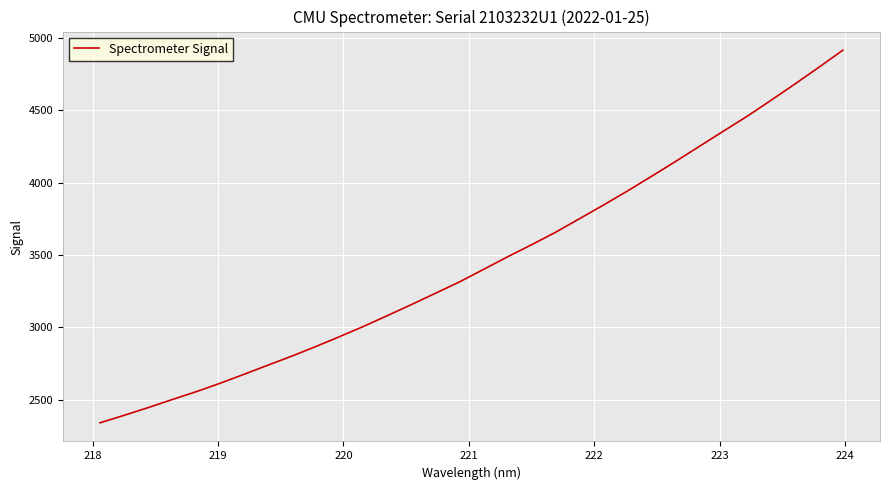

What is the maximum value shown in the chart?

4914.7